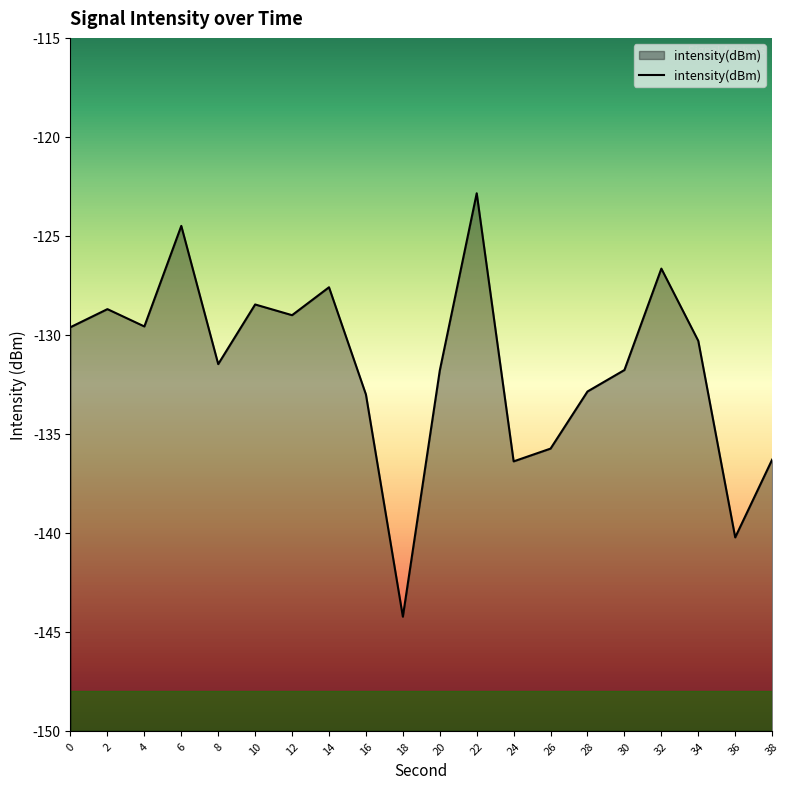

Rank the categories by value from highest to lowest.

22, 6, 32, 14, 10, 2, 12, 4, 0, 34, 8, 30, 20, 28, 16, 26, 38, 24, 36, 18